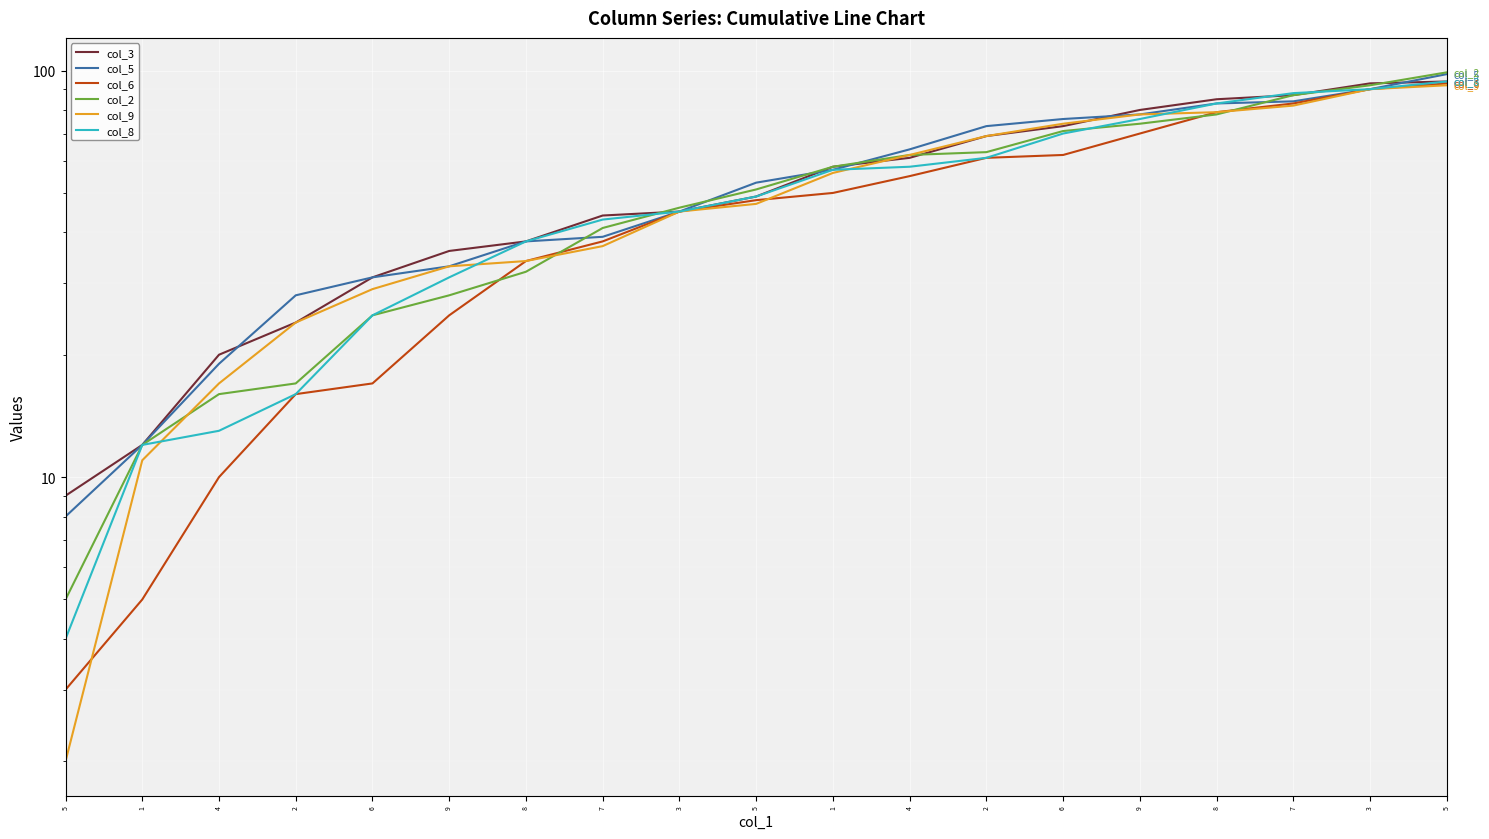

List the labels in order of col_6 value, largest first.

5, 3, 7, 8, 9, 6, 2, 4, 1, 5, 3, 7, 8, 9, 6, 2, 4, 1, 5